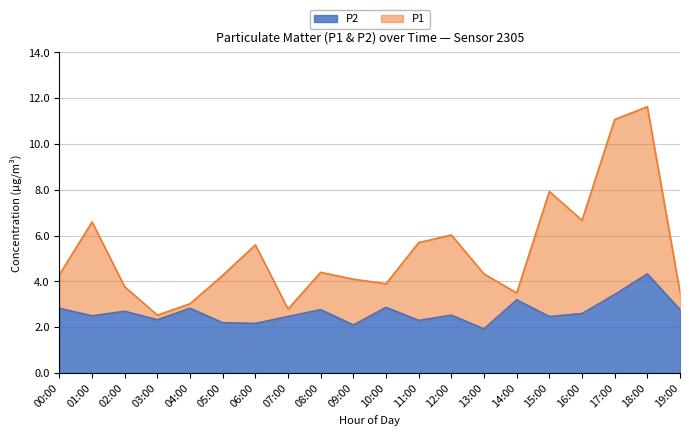

Which category has the highest value in the P2 series?

18:00